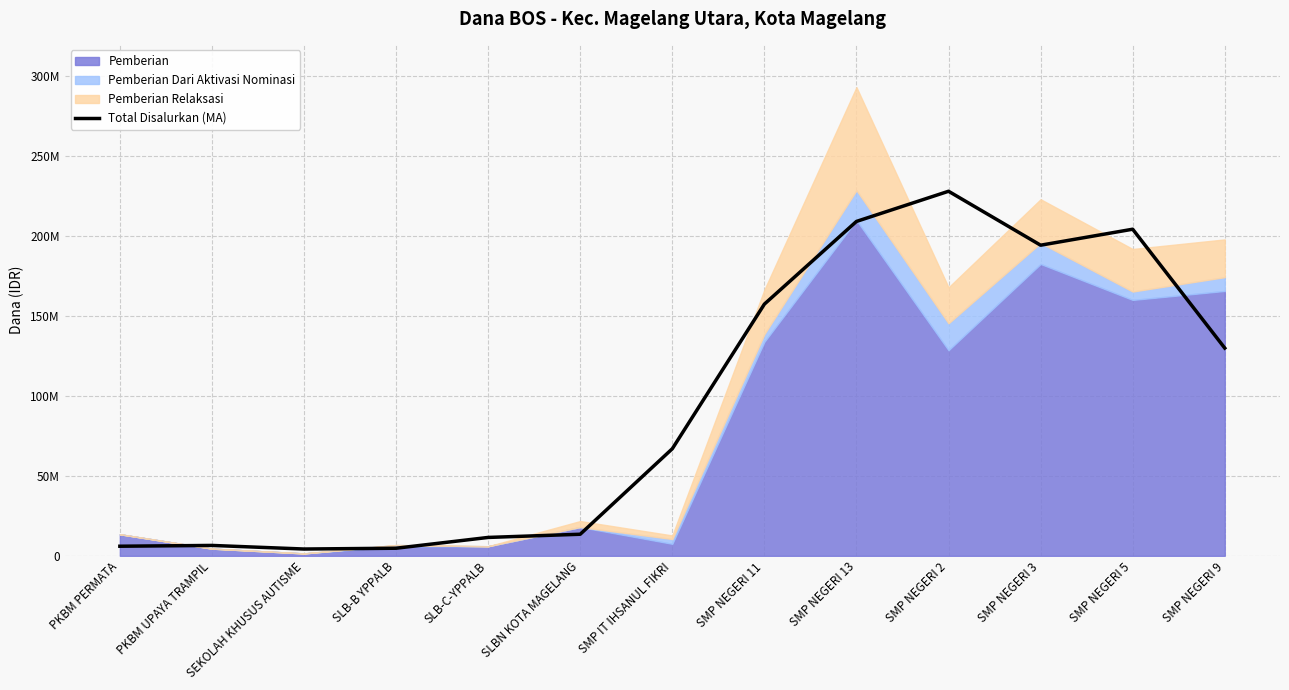

True or false: the data shows 13500000 at SLBN KOTA MAGELANG.

True